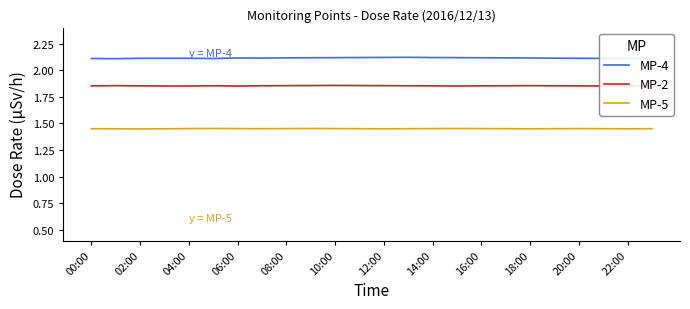

List the series in order of their peak value, lowest first.

MP-5, MP-2, MP-4